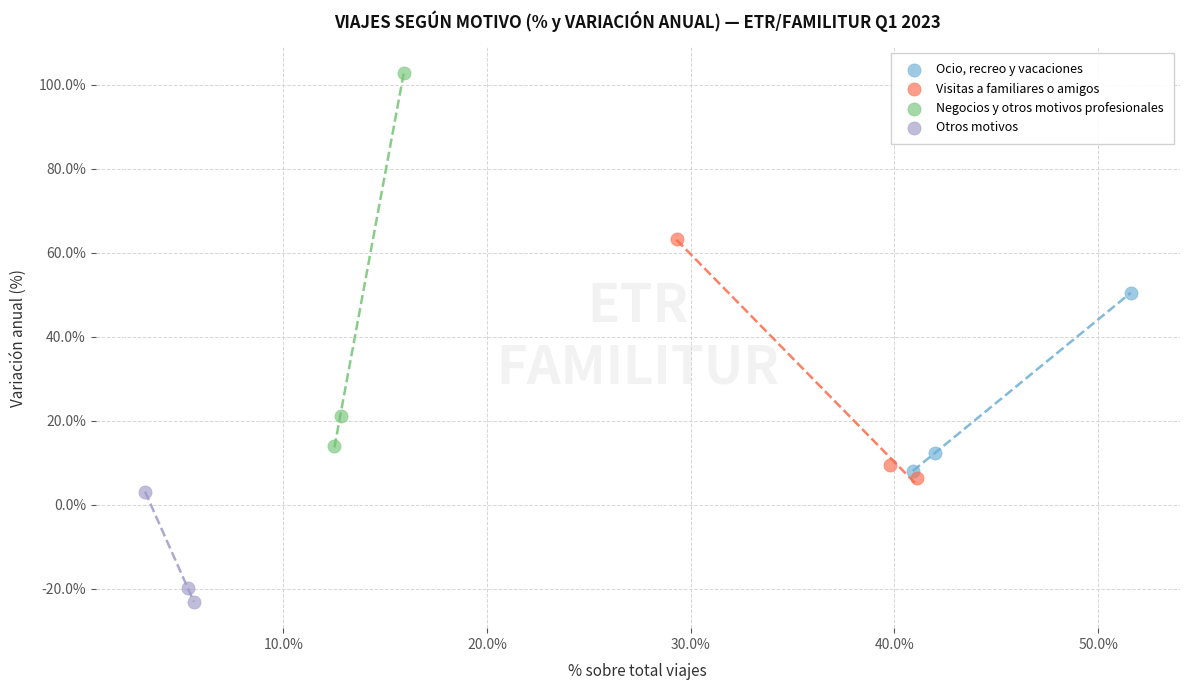

What are all the series names shown in the legend?

Ocio, recreo y vacaciones, Visitas a familiares o amigos, Negocios y otros motivos profesionales, Otros motivos